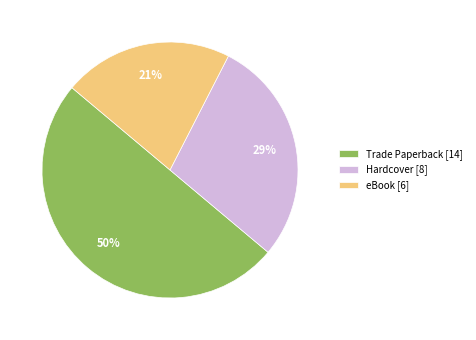

How many slices are in this pie chart?

3